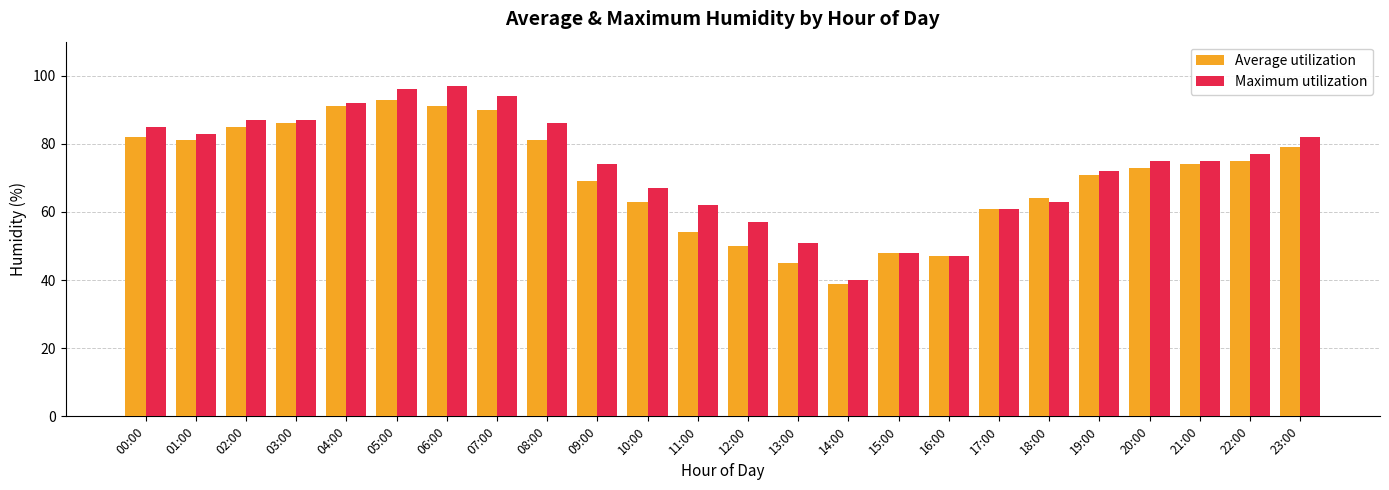

What is the value of the Maximum utilization bar at the 11th from the left?

67